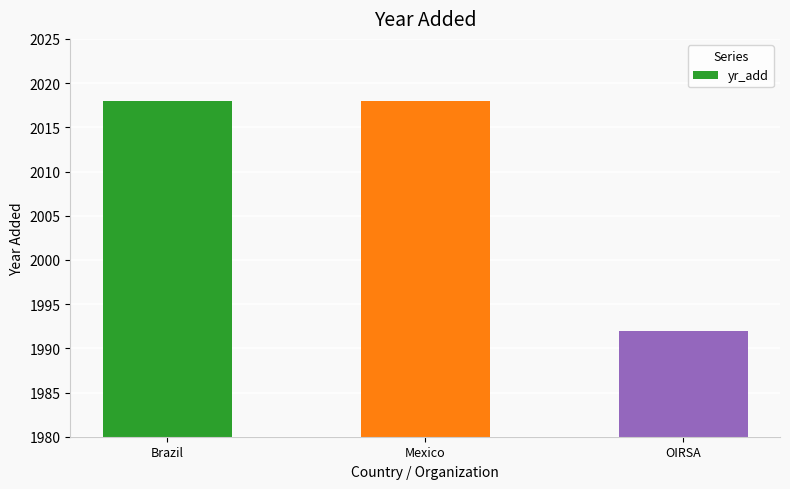

What is the label of the 3rd bar from the right?

Brazil